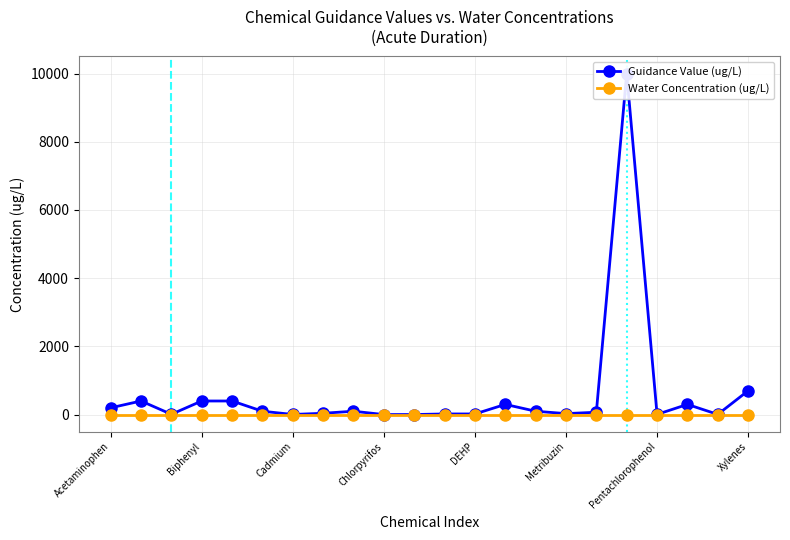

True or false: Guidance Value (ug/L) has a value of 155 at Metribuzin.

False